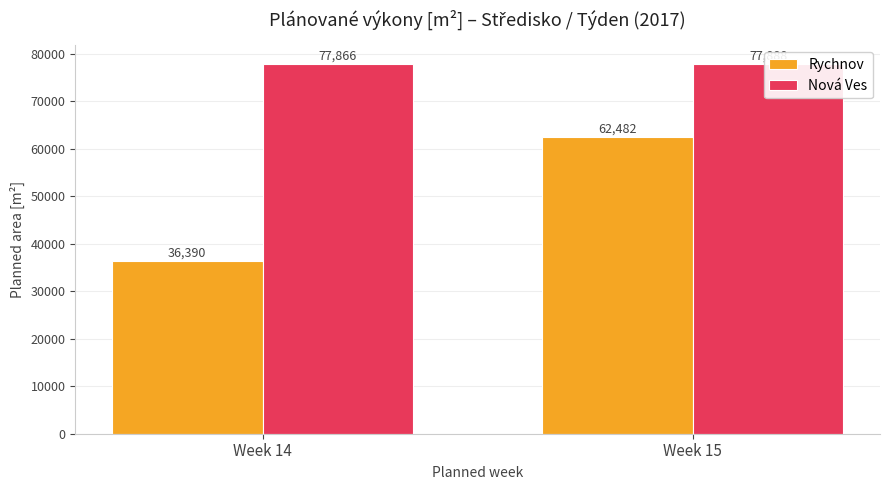

At which label does Rychnov reach its minimum?

Week 14